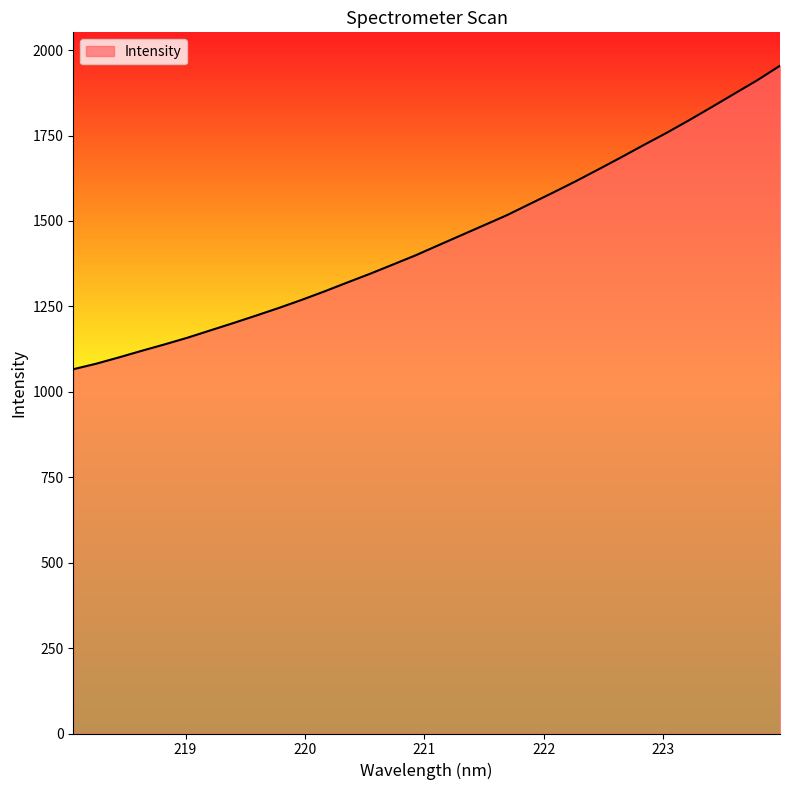

What is the smallest value displayed?

1066.1